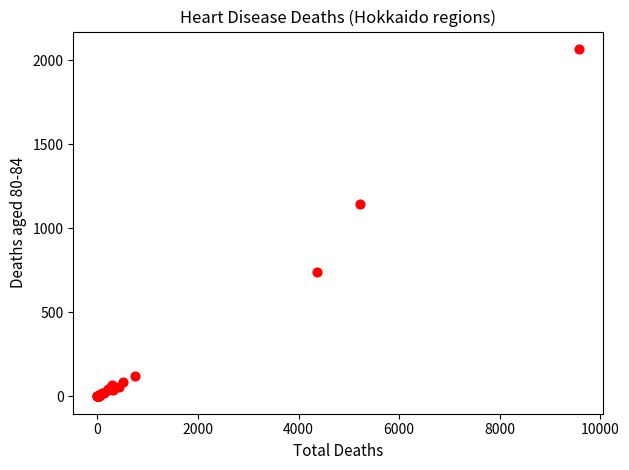

What Y value in the scatter plot is closest to 1034?

1142